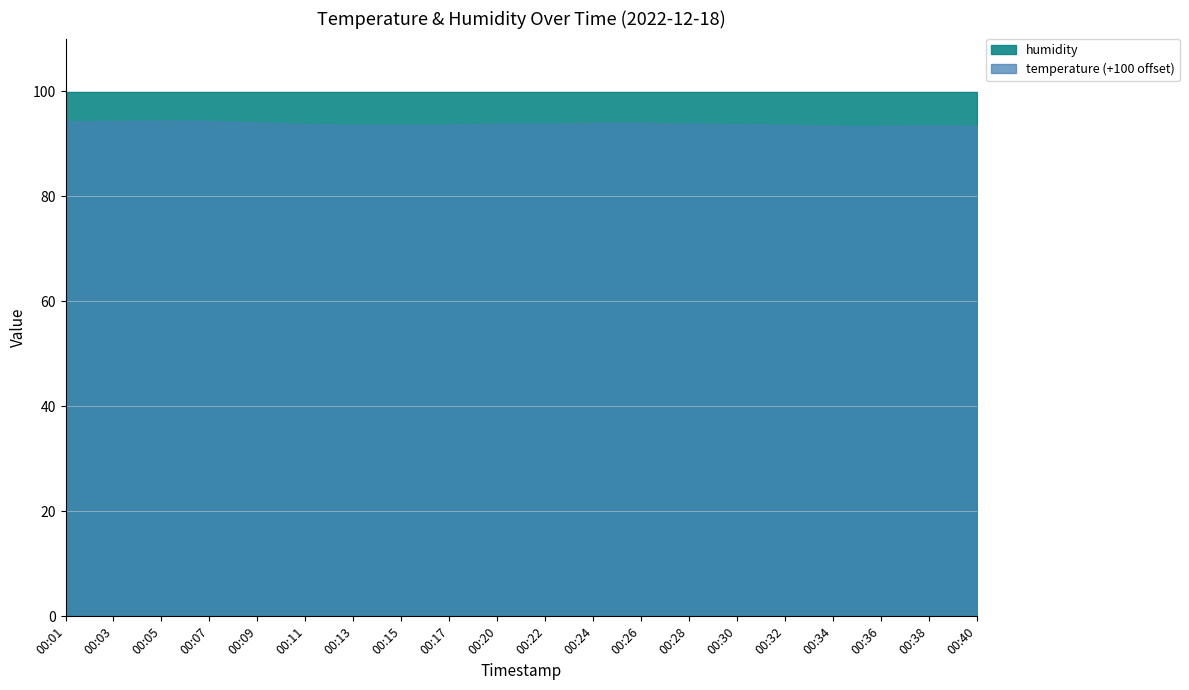

Rank the series by their average value, from lowest to highest.

temperature (+100 offset), humidity